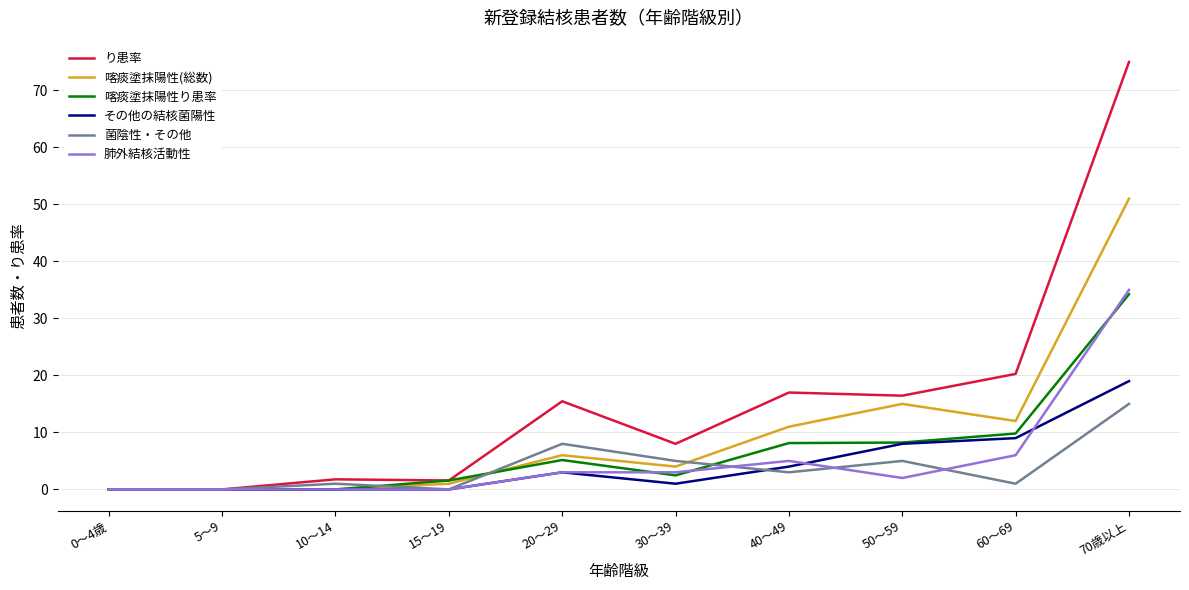

What is the difference between the 喀痰塗抹陽性り患率 values at 20～29 and 70歳以上?

29.1